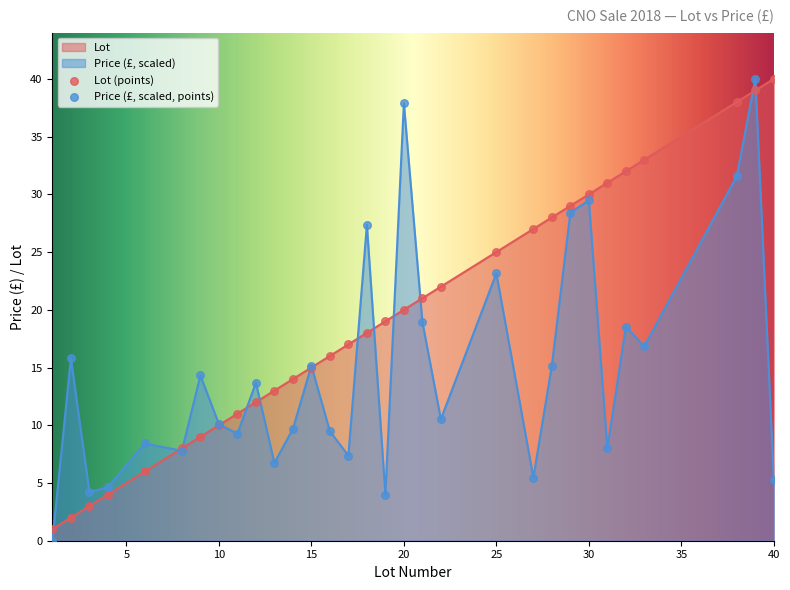

At which category is the sum across all series the highest?

39